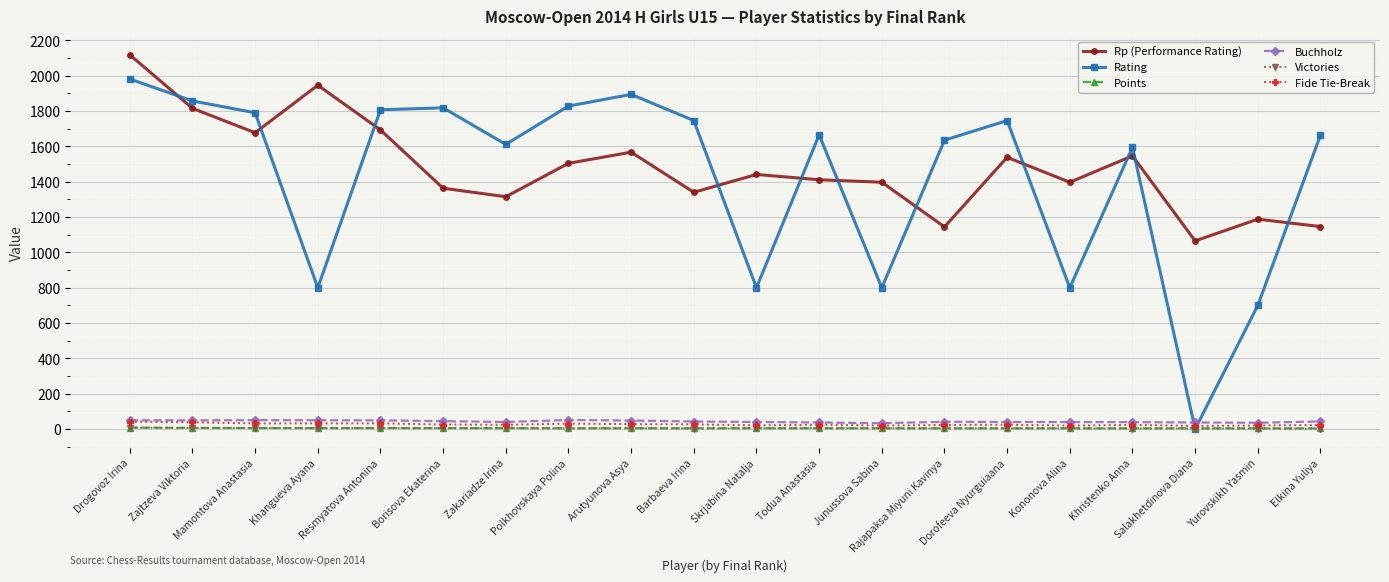

The value of Rating at Skrjabina Natalja is 380.9. True or false?

False